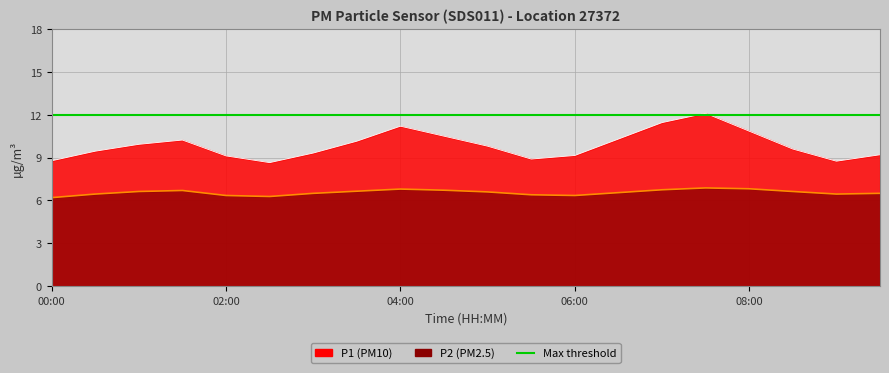

True or false: P1 and P2 intersect in this chart.

False